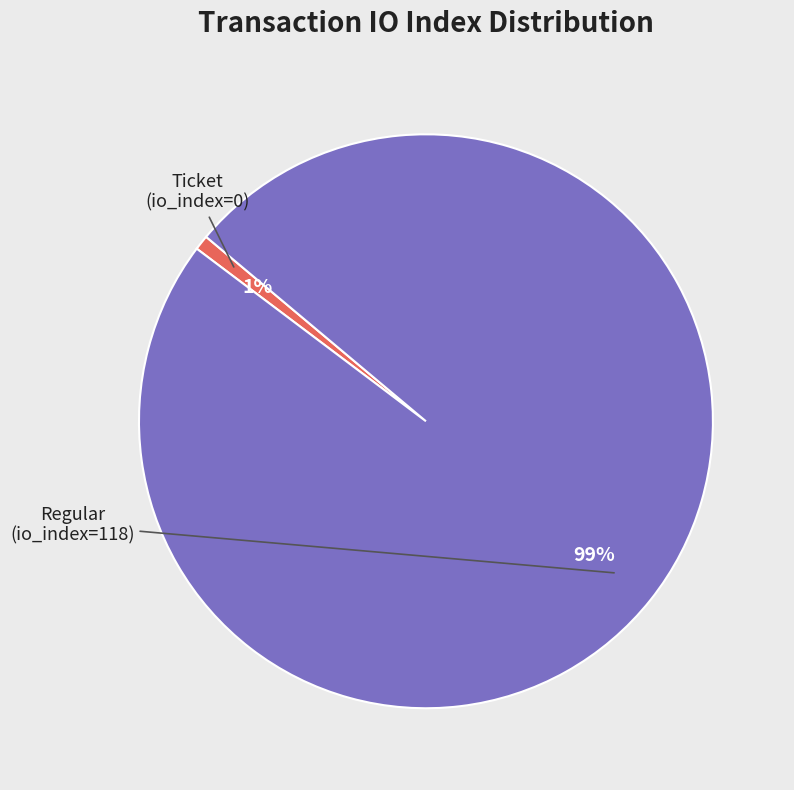

Is there any slice that represents more than half of the pie?

Yes